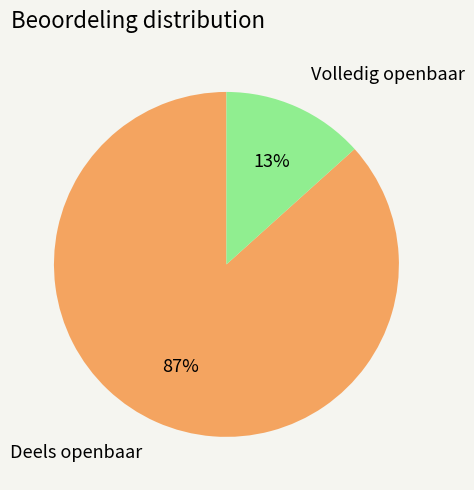

Is there a majority slice in this chart?

Yes